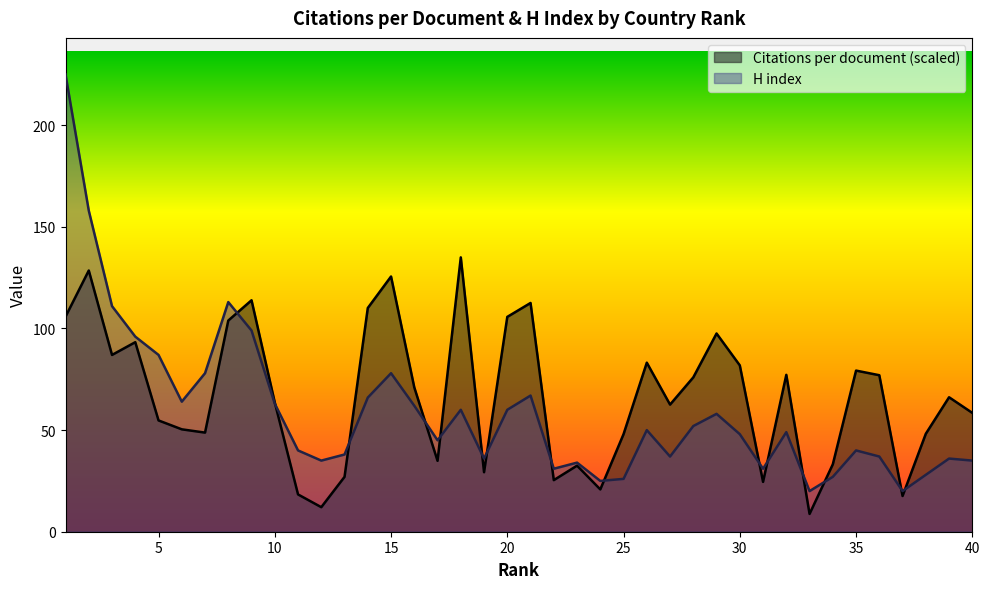

True or false: Citations per document has a value of 66.2 at 39.

True